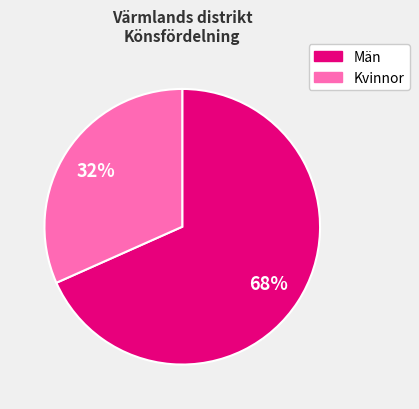

Do Kvinnor and Män together represent more than half of the pie?

Yes